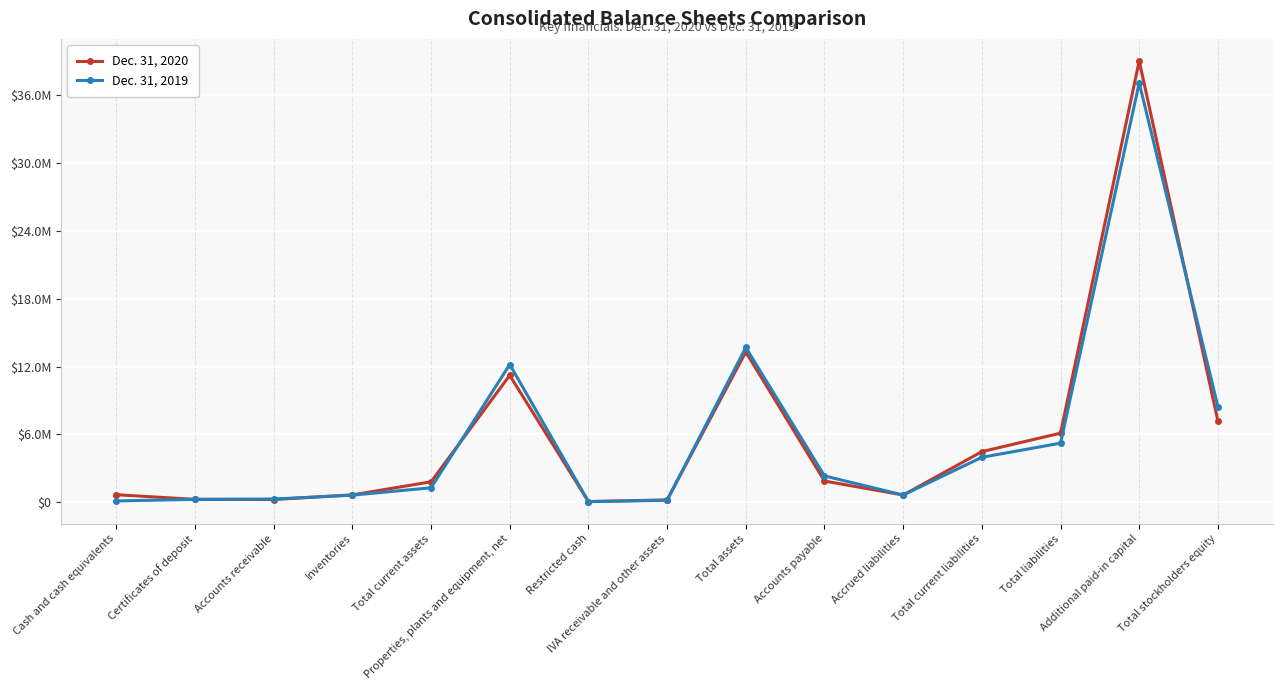

What is the label of the 1st point from the left?

Cash and cash equivalents